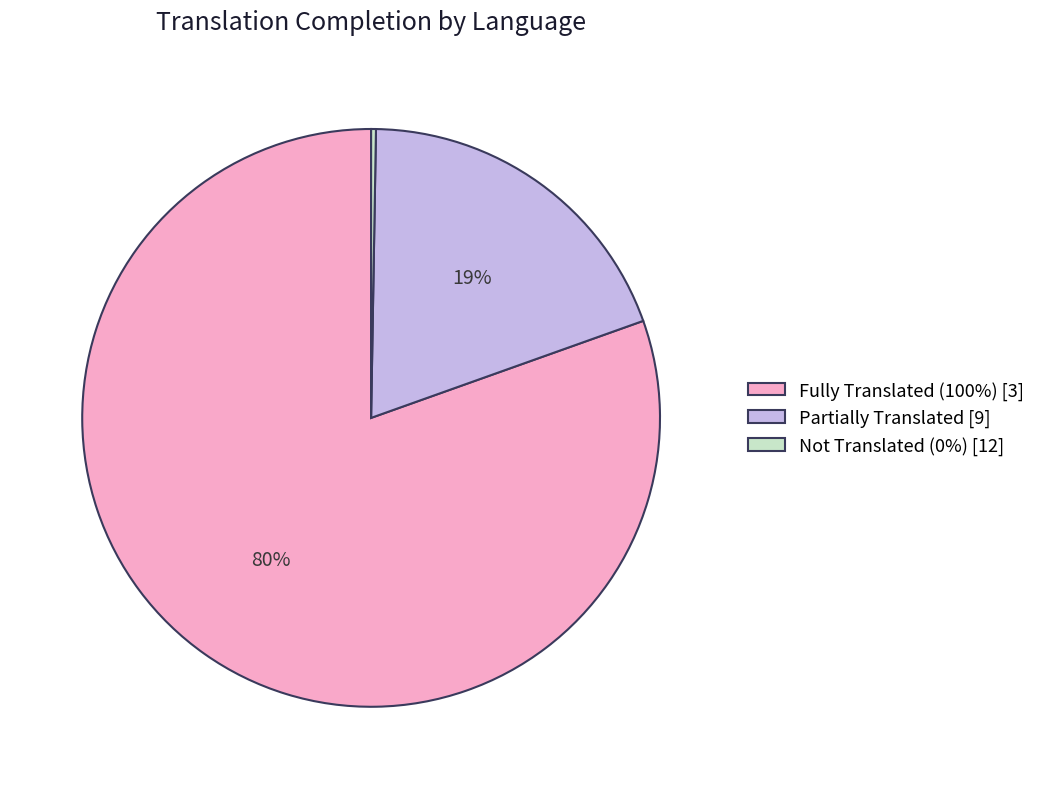

The Partially Translated [9] slice represents 19% of the pie. True or false?

True